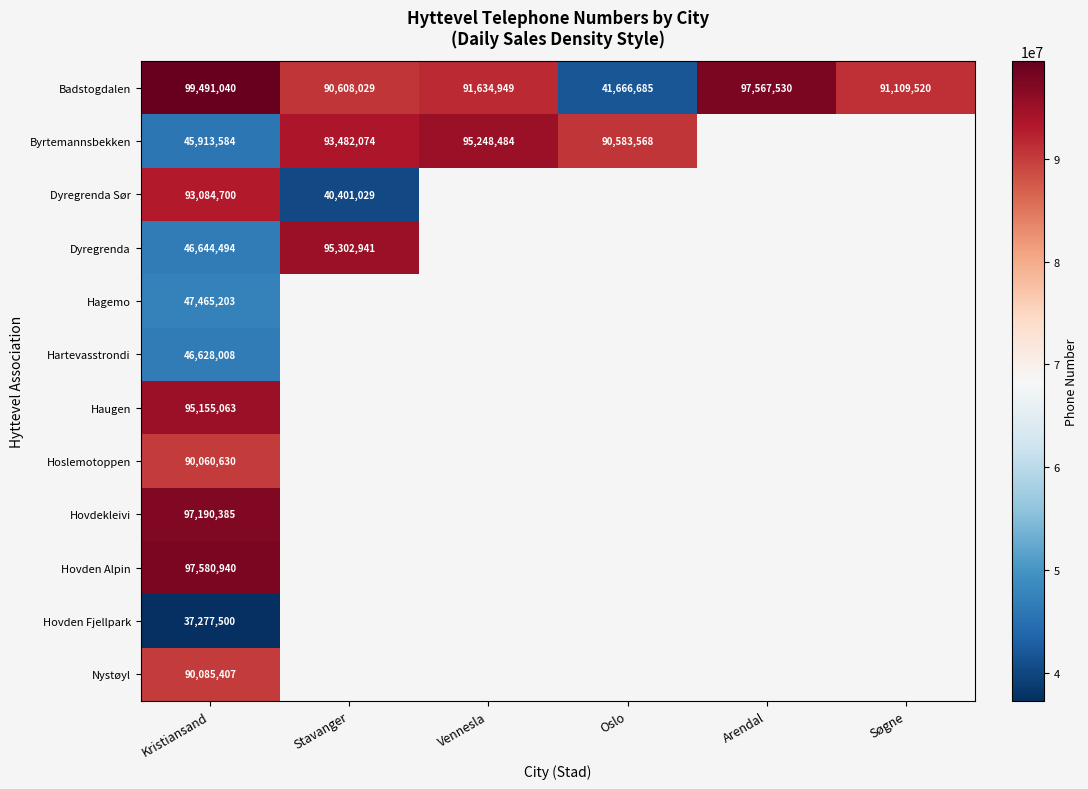

At which label does Badstogdalen reach its minimum?

Oslo